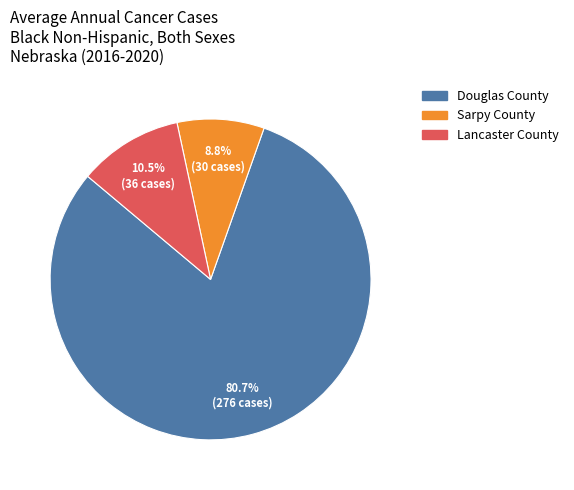

How much of the chart is everything except Lancaster County?

89.5%